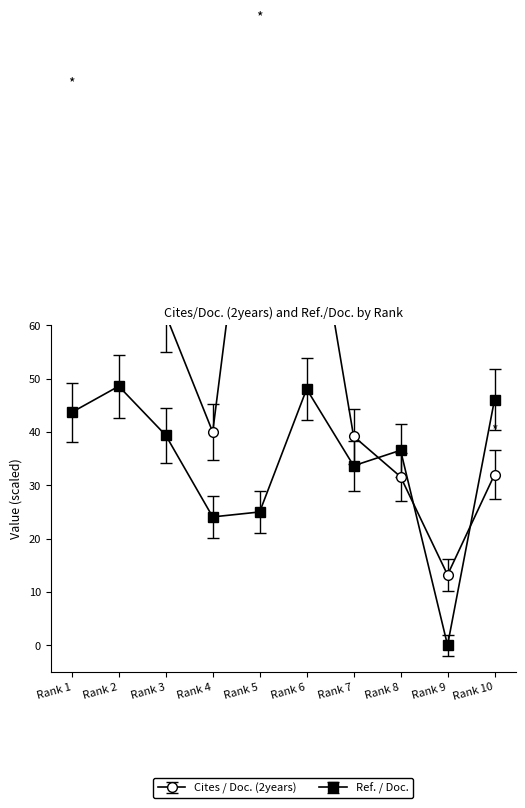

What is the spread (max minus min) of values at Rank 9?

15.2